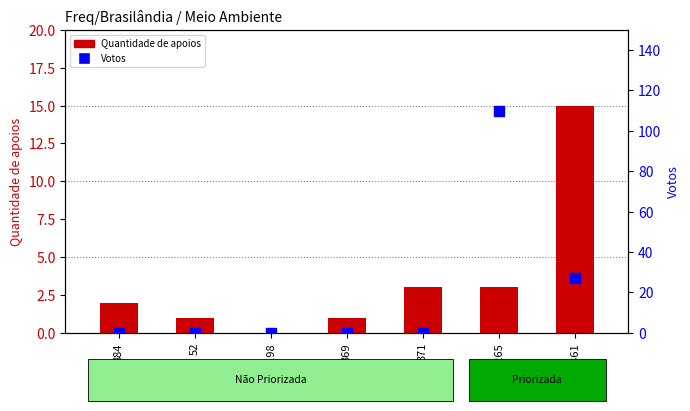

At how many categories does at least one series exceed 36?

1